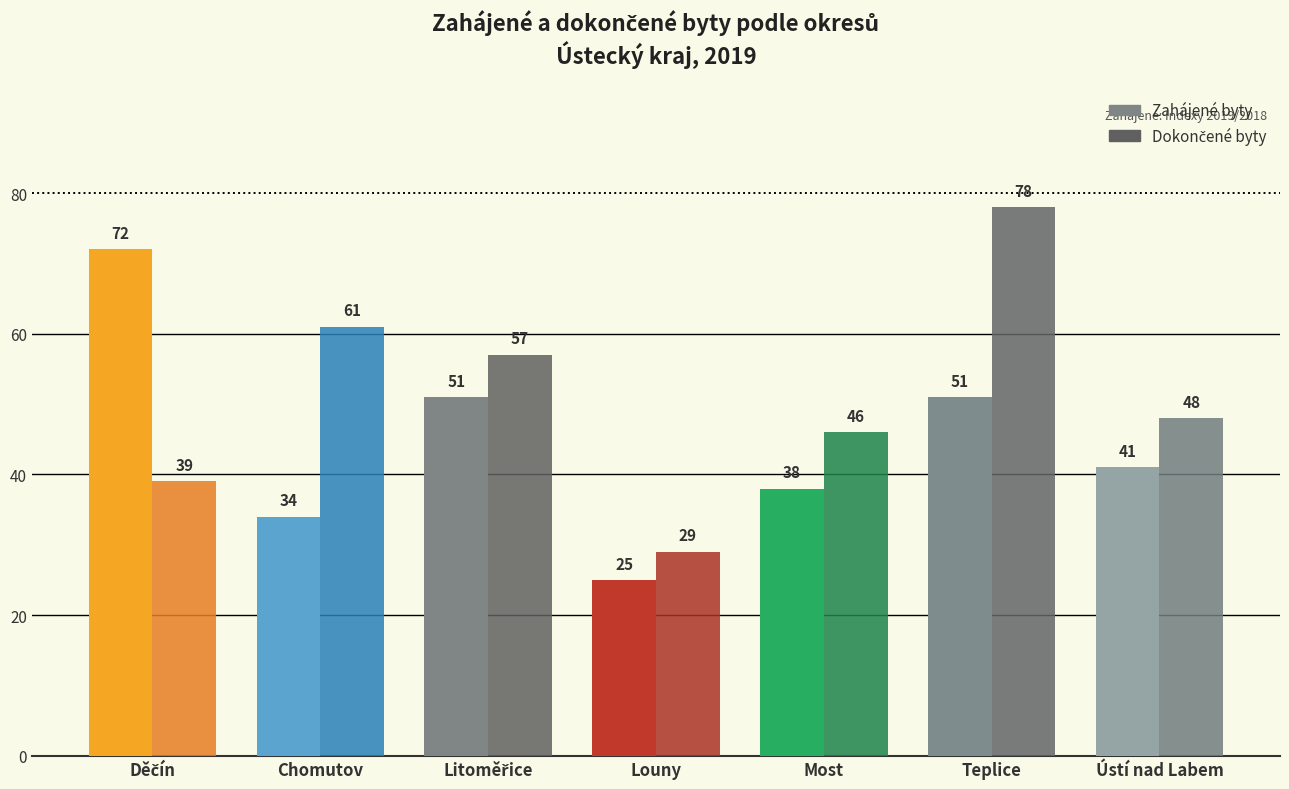

True or false: Zahájené byty has a value of 38 at Most.

True